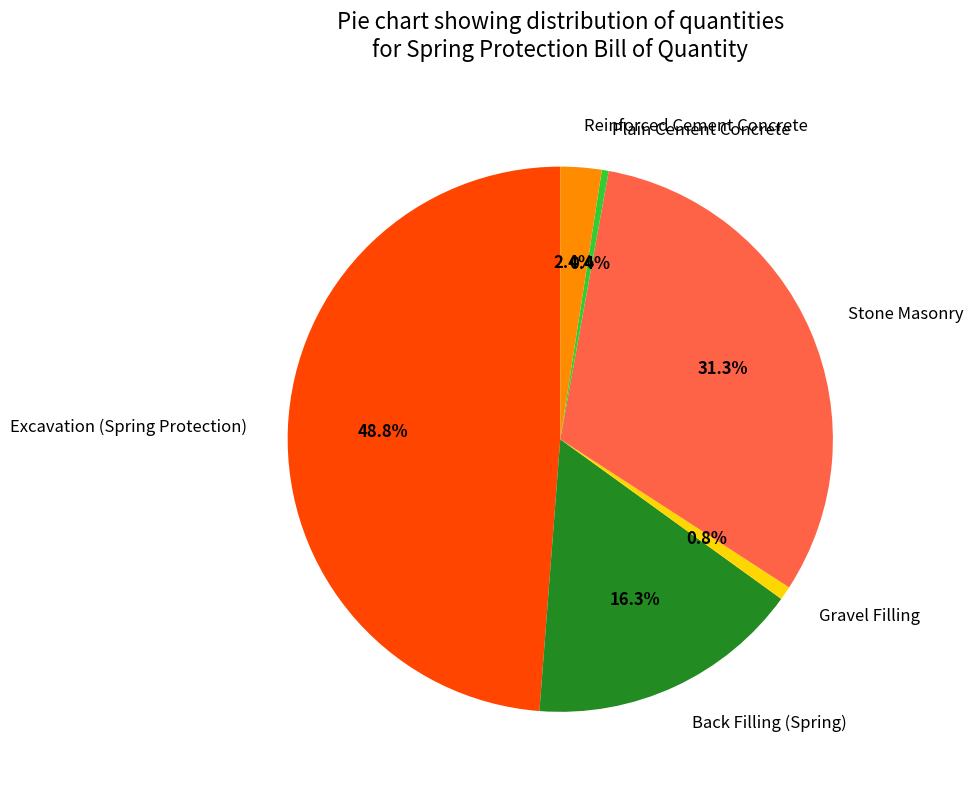

To the nearest percent, what percentage of the pie is Excavation (Spring Protection)?

49%